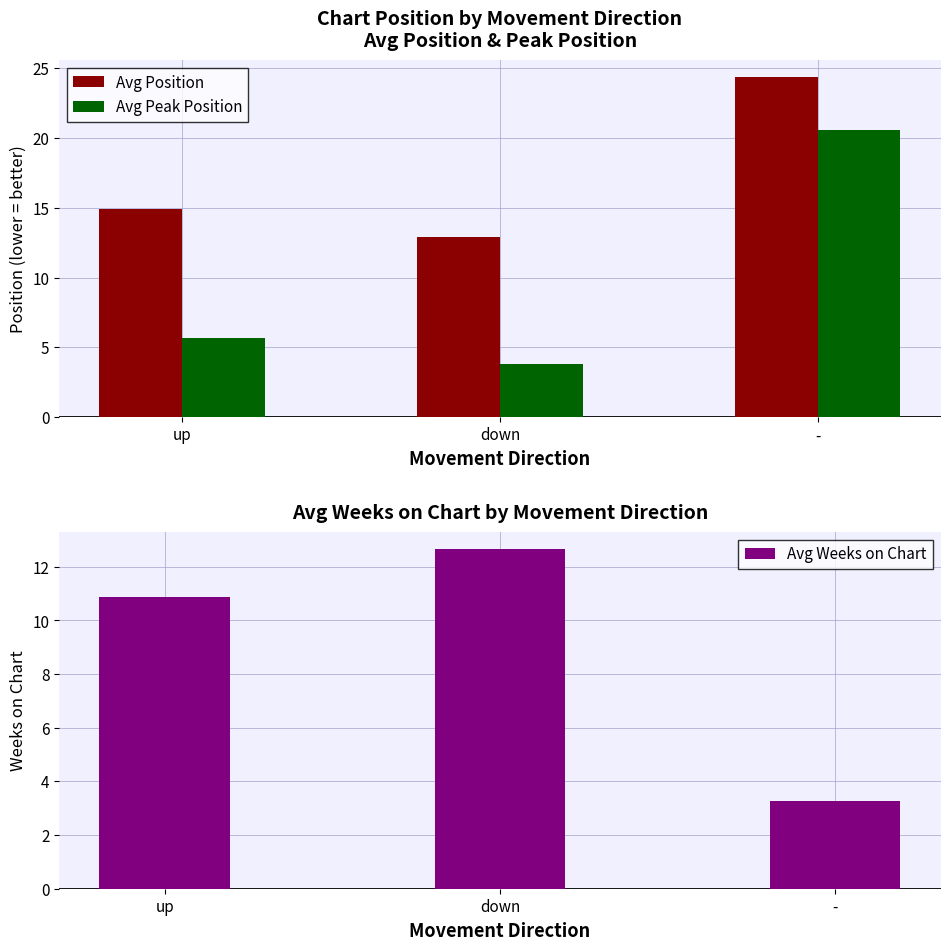

Rank the series by their maximum value, from highest to lowest.

Avg Position, Avg Peak Position, Avg Weeks on Chart